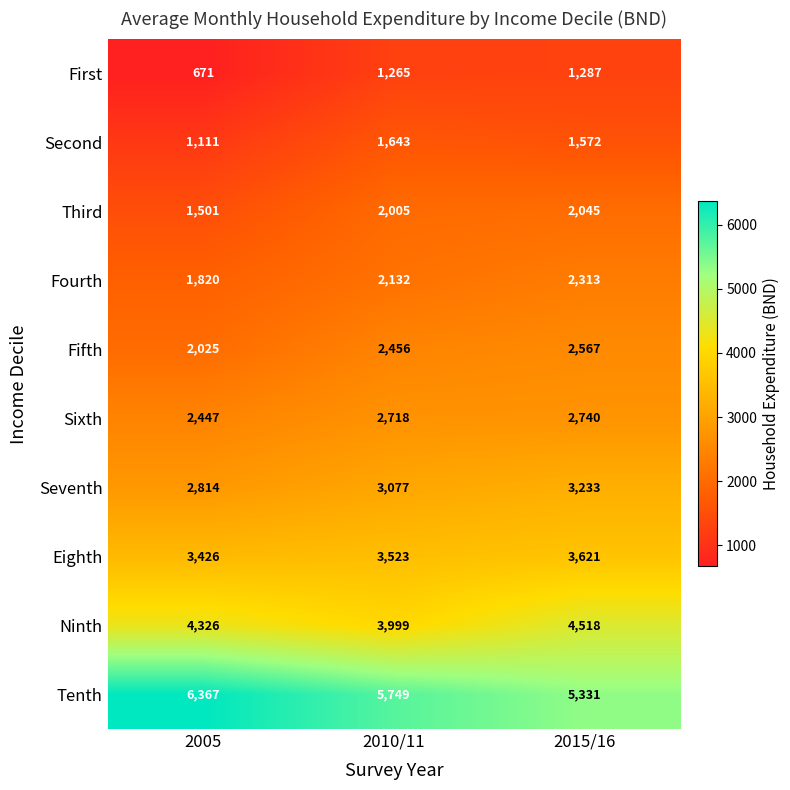

What is the difference between the maximum and minimum values in the Tenth series?

1036